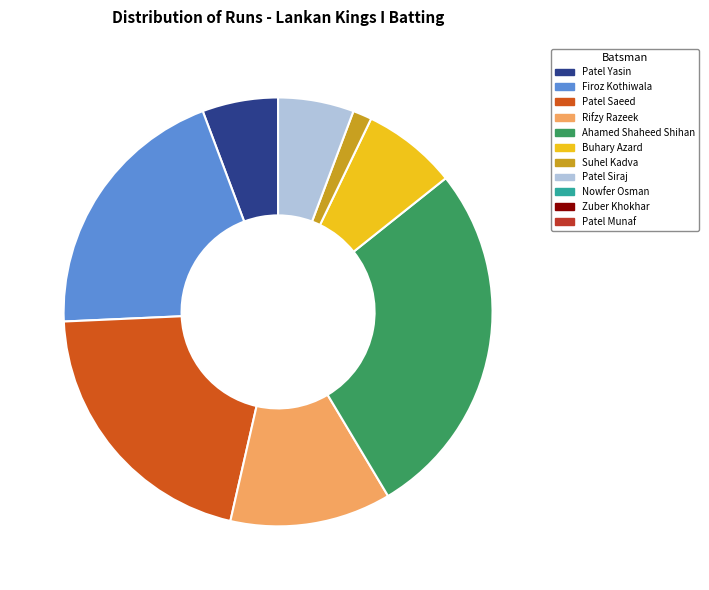

Does any single category account for the majority?

No